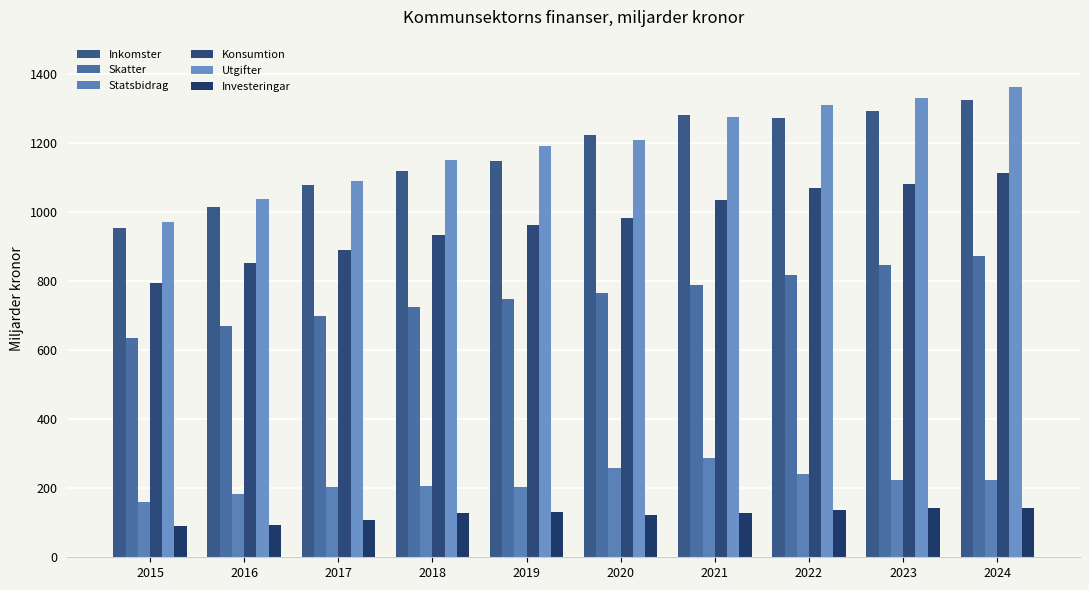

Reading left to right, transcribe all the data shown in this chart.

Inkomster: 955	1014	1078	1119	1147	1224	1283	1273	1292	1325
Skatter: 636	670	700	726	748	765	790	818	846	872
Statsbidrag: 159	184	205	206	205	260	287	241	224	224
Konsumtion: 796	853	890	933	964	984	1036	1069	1083	1114
Utgifter: 971	1039	1089	1152	1193	1210	1276	1312	1332	1362
Investeringar: 90	94	108	128	132	122	128	136	142	143